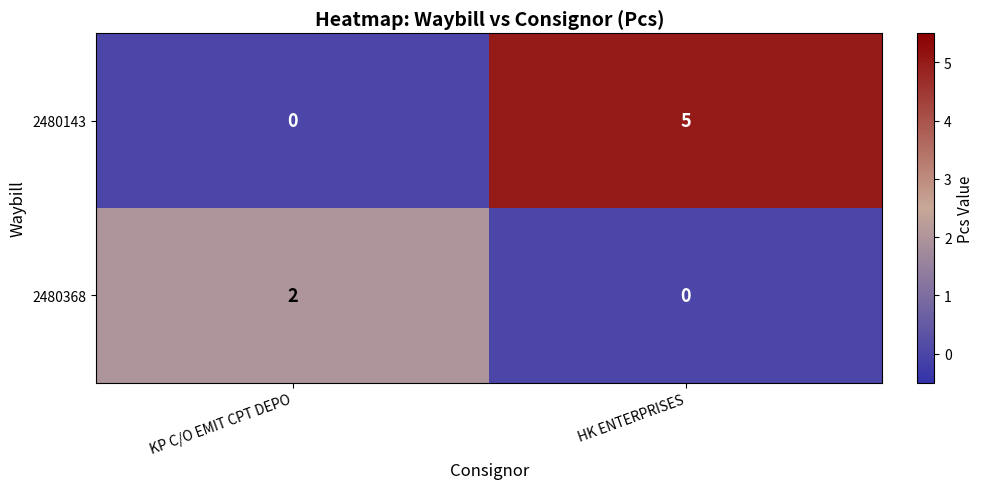

Which category has the highest value across all series?

HK ENTERPRISES